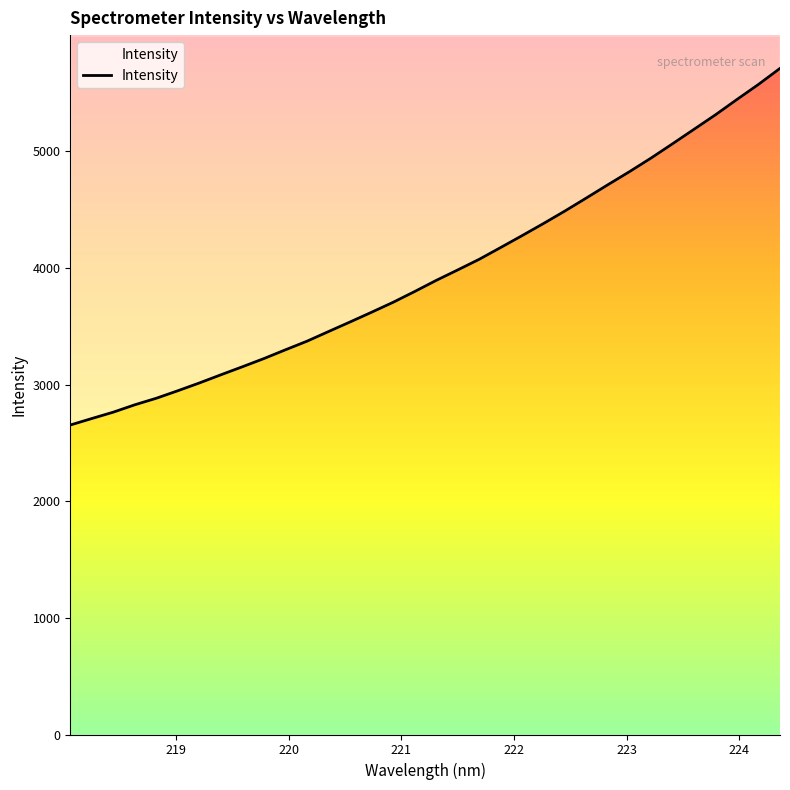

How many values exceed 3892?

17